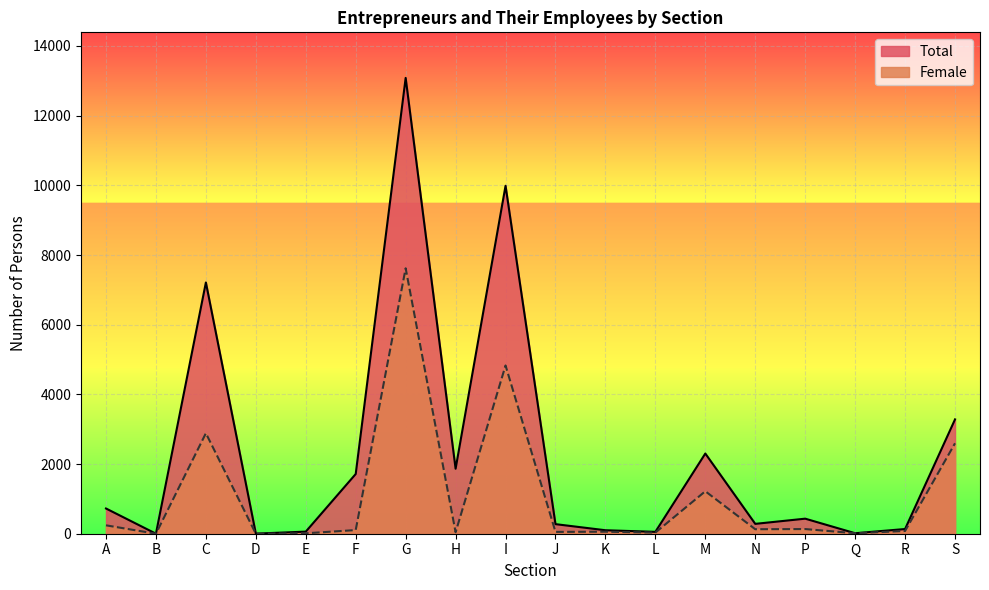

True or false: Female and Total intersect in this chart.

False